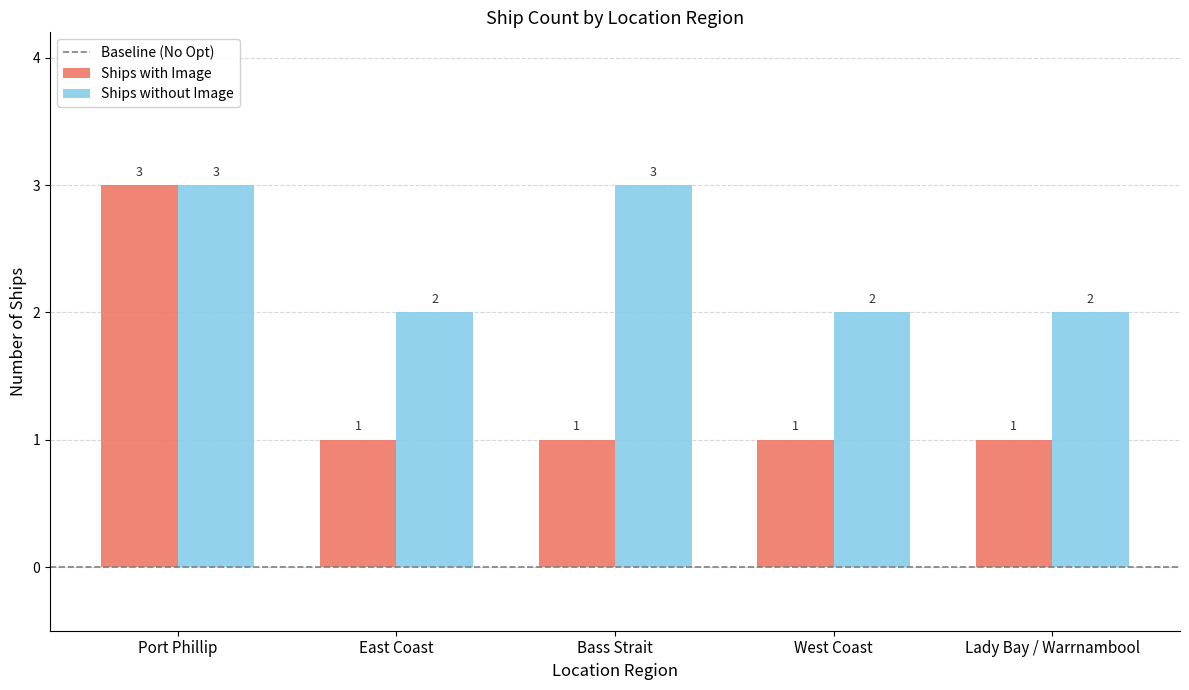

Which series has the largest total across all categories?

Ships without Image